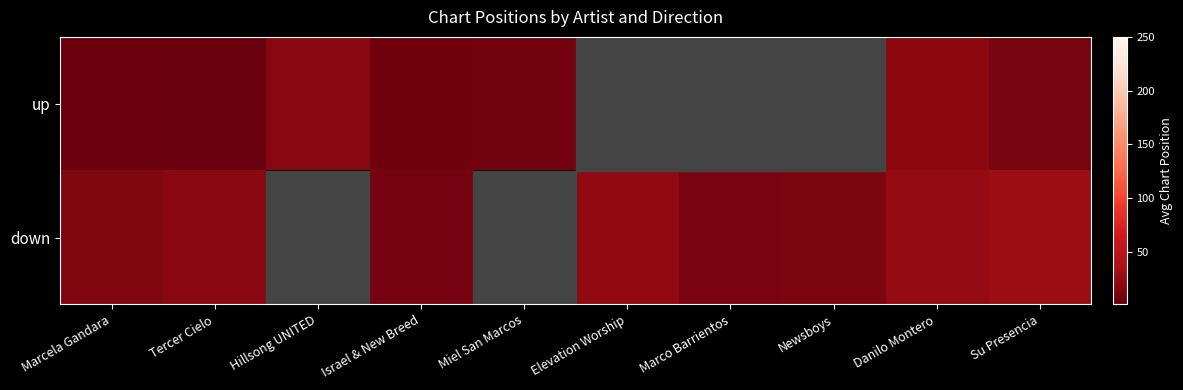

At which category does the chart reach its peak across all series?

Su Presencia